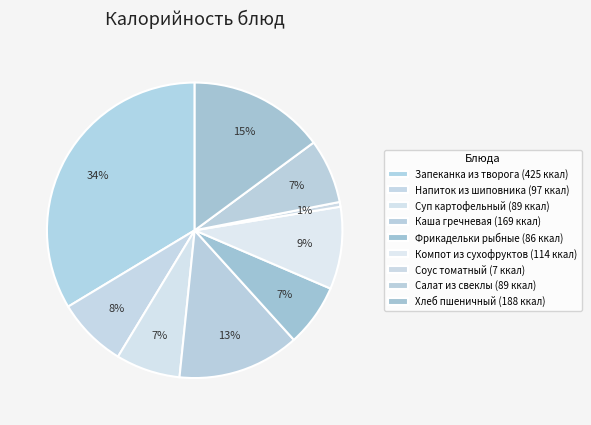

Does any single category account for the majority?

No